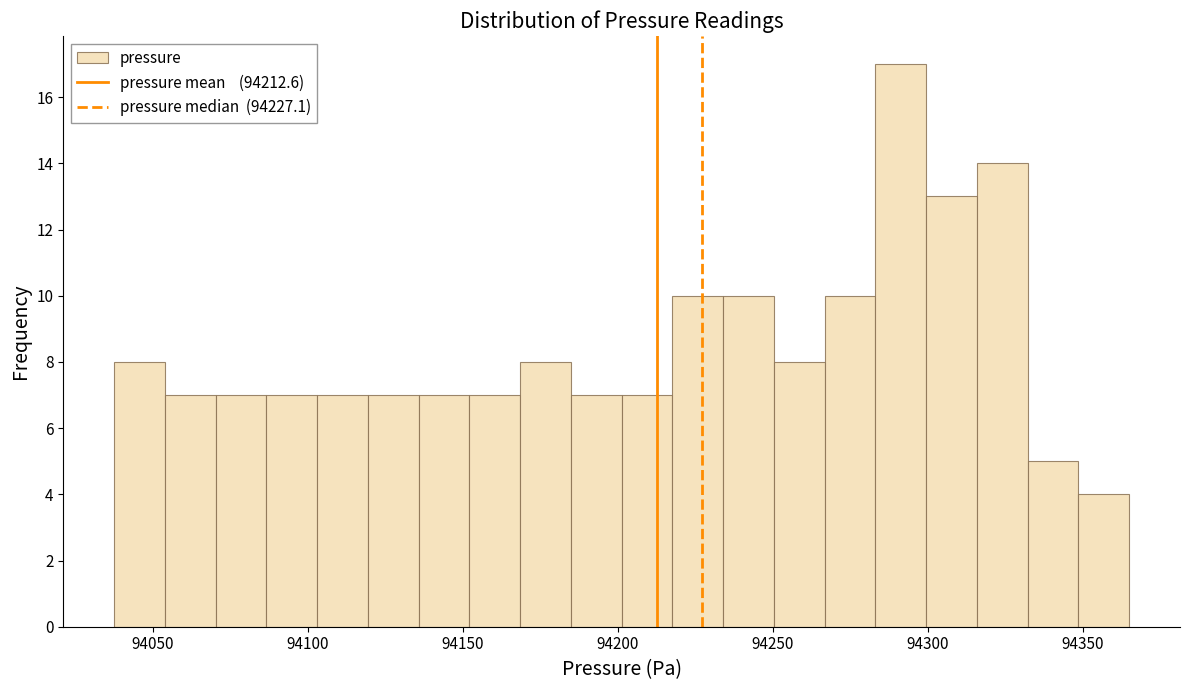

Read against the x-axis, roughly where is the centre of the tallest bar?

94290